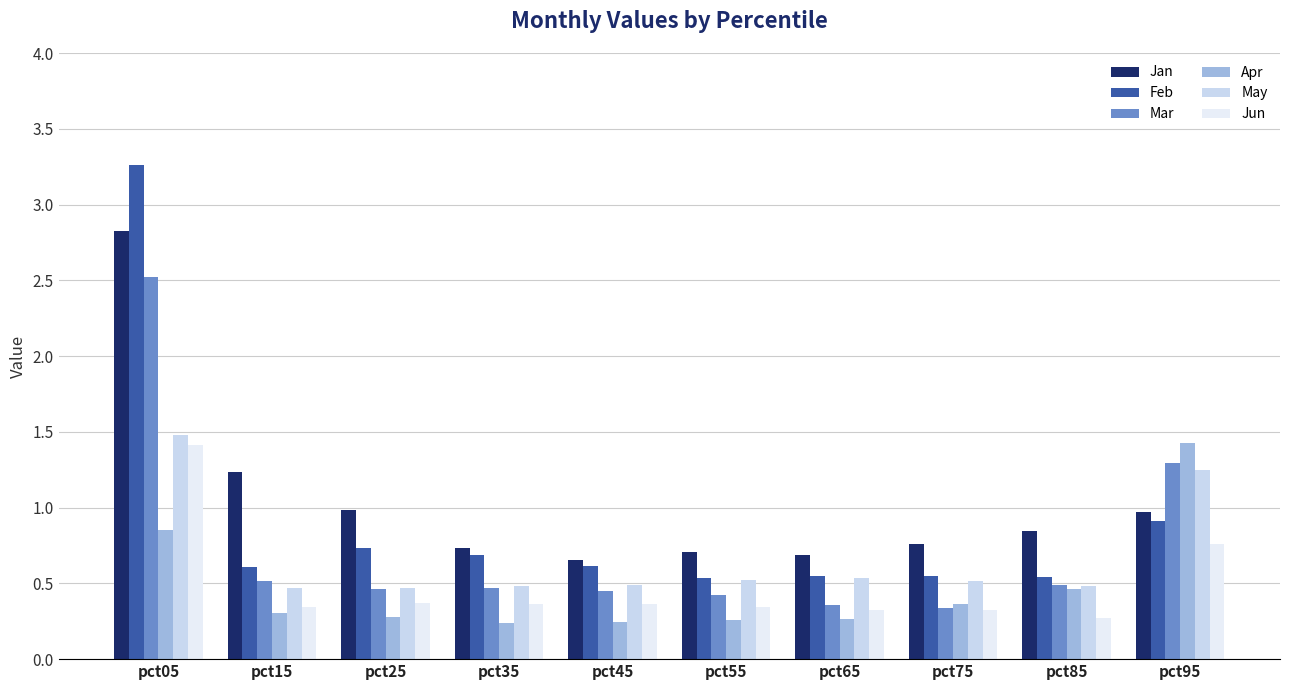

Count the number of categories in the chart.

10